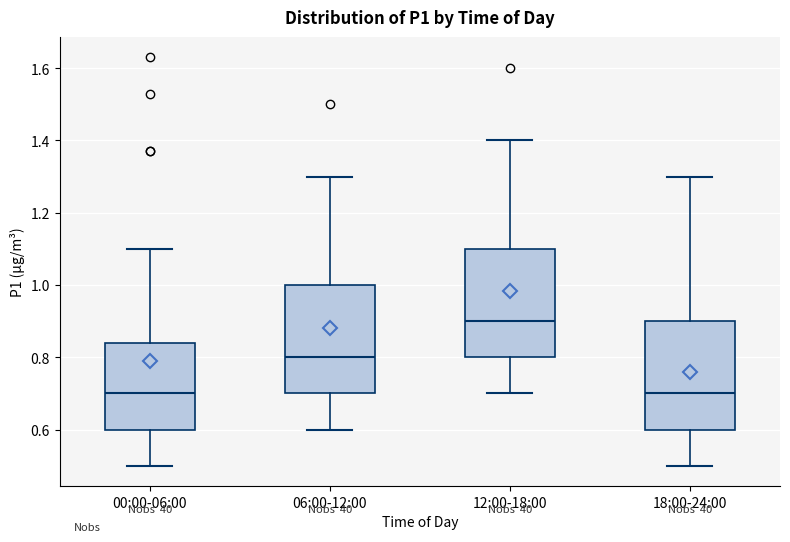

Reading left to right, transcribe this box plot: for each box, give where its median line is, the range the box spans, and where its two whiskers end, as read against the y-axis. The values are not printed on the chart, so give them approximately, as read against the axis.

00:00-06:00: median 0.70, box 0.60 to 0.84, whiskers 0.50 to 1.10
06:00-12:00: median 0.80, box 0.70 to 1.00, whiskers 0.60 to 1.30
12:00-18:00: median 0.90, box 0.80 to 1.10, whiskers 0.70 to 1.40
18:00-24:00: median 0.70, box 0.60 to 0.90, whiskers 0.50 to 1.30